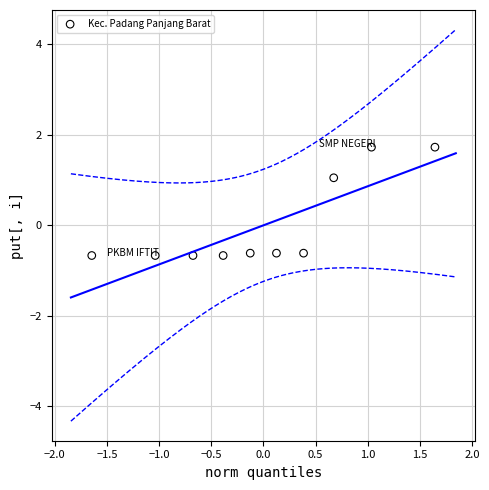

What is the range of Y values (max minus min)?

2.4